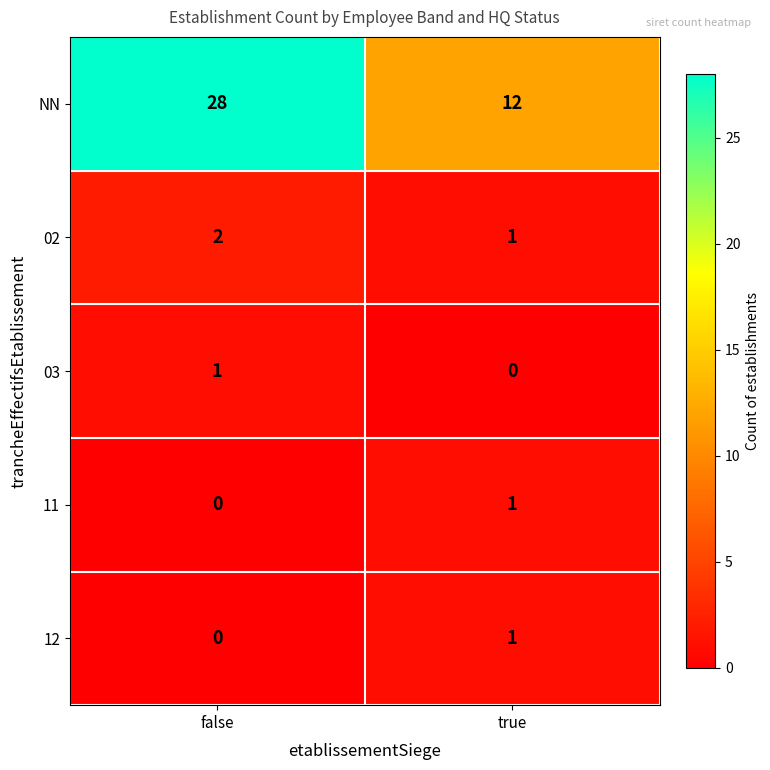

What is the spread (max minus min) of values at false?

28